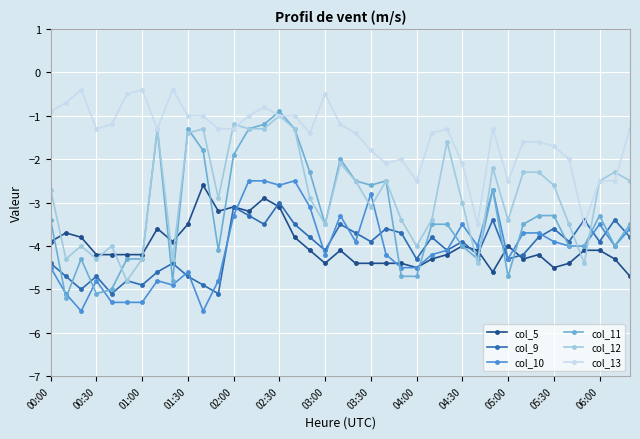

After their last crossing, which series has the higher values: col_11 or col_12?

col_12